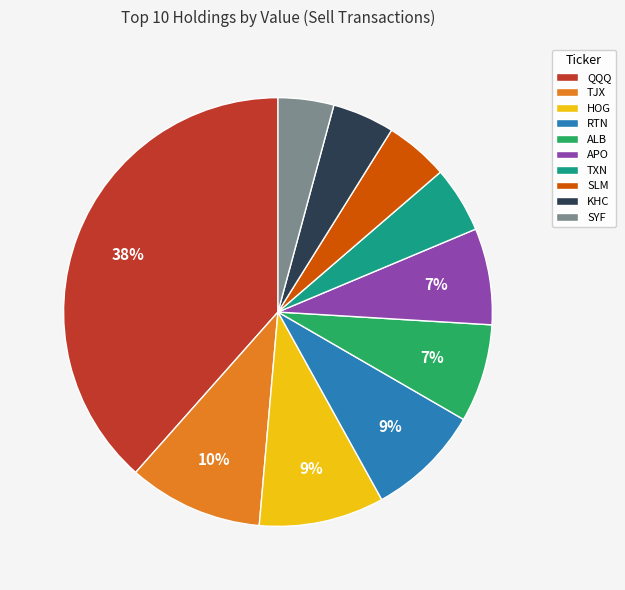

What is the ratio of the value at KHC to the value at TJX?

0.5